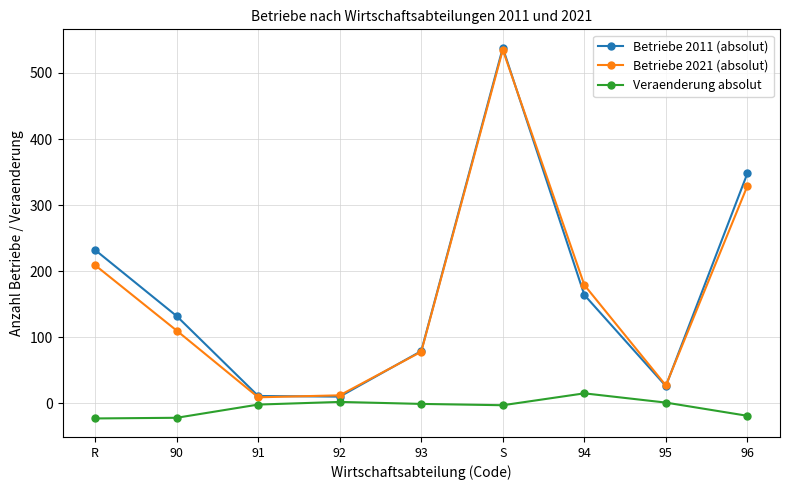

Between R and 90, which series saw the biggest shift?

Betriebe 2011 (absolut)